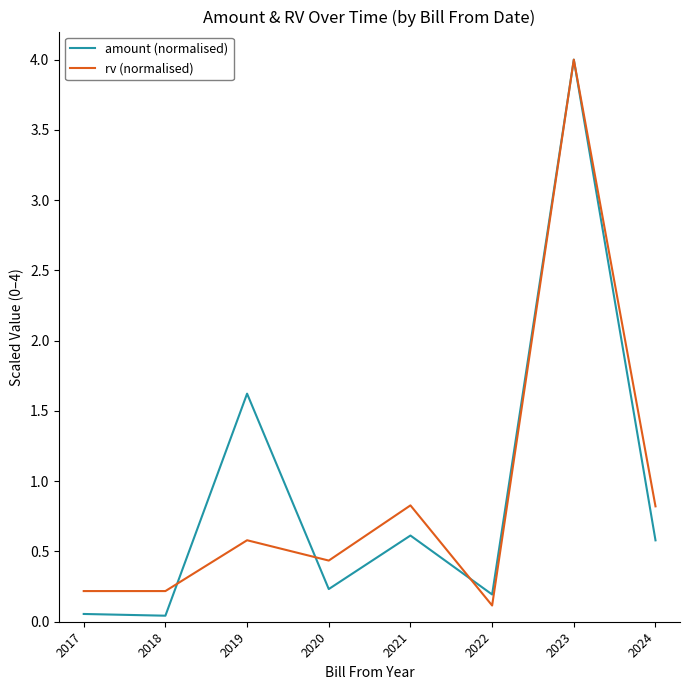

Read the rv (normalised) value at 2024.

0.8